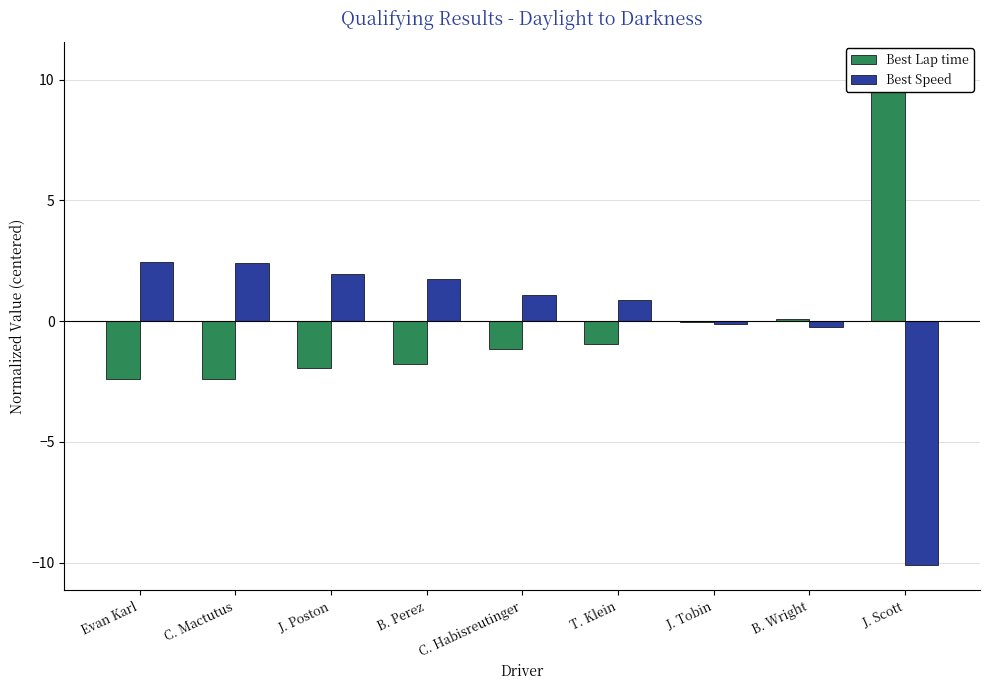

What is the label of the 5th bar from the left?

C. Habisreutinger